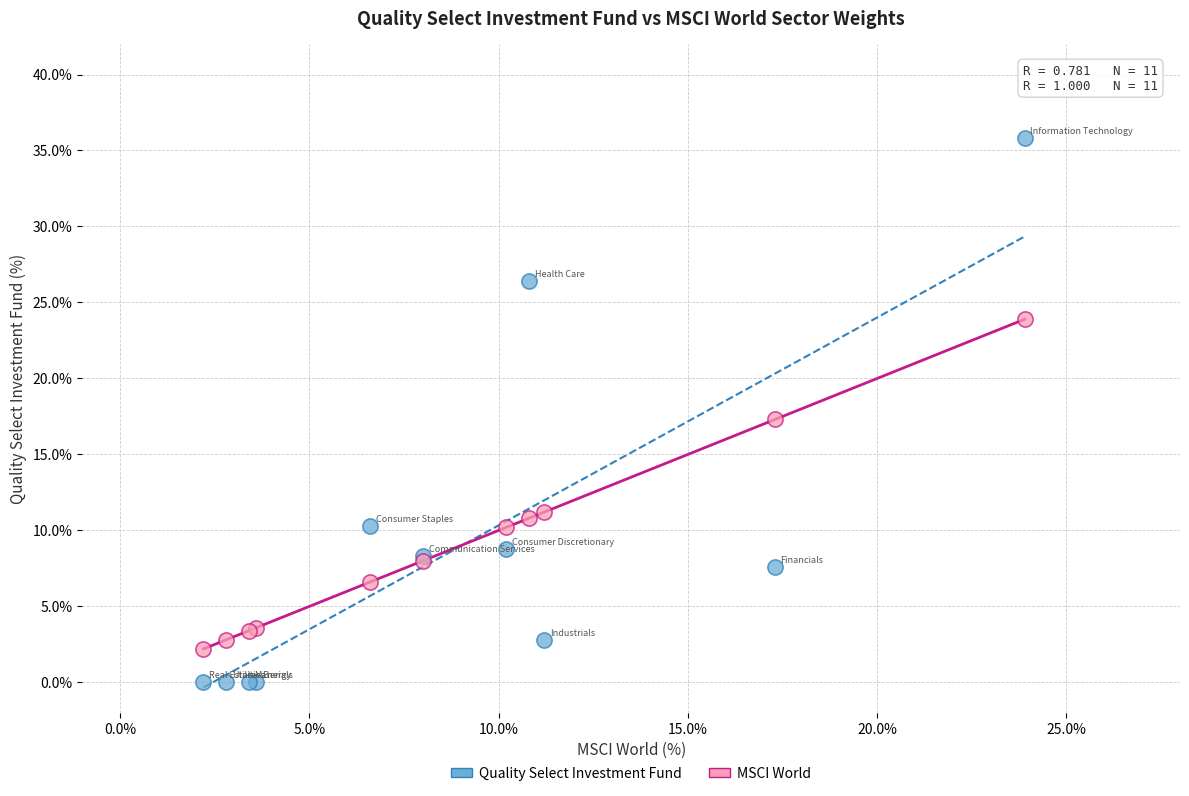

Which series reaches the maximum Y coordinate?

Quality Select Investment Fund